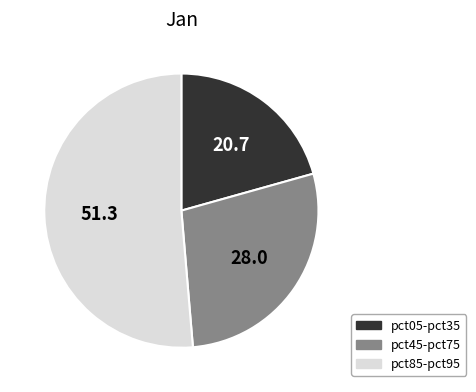

Rank the categories by value from highest to lowest.

pct85-pct95, pct45-pct75, pct05-pct35